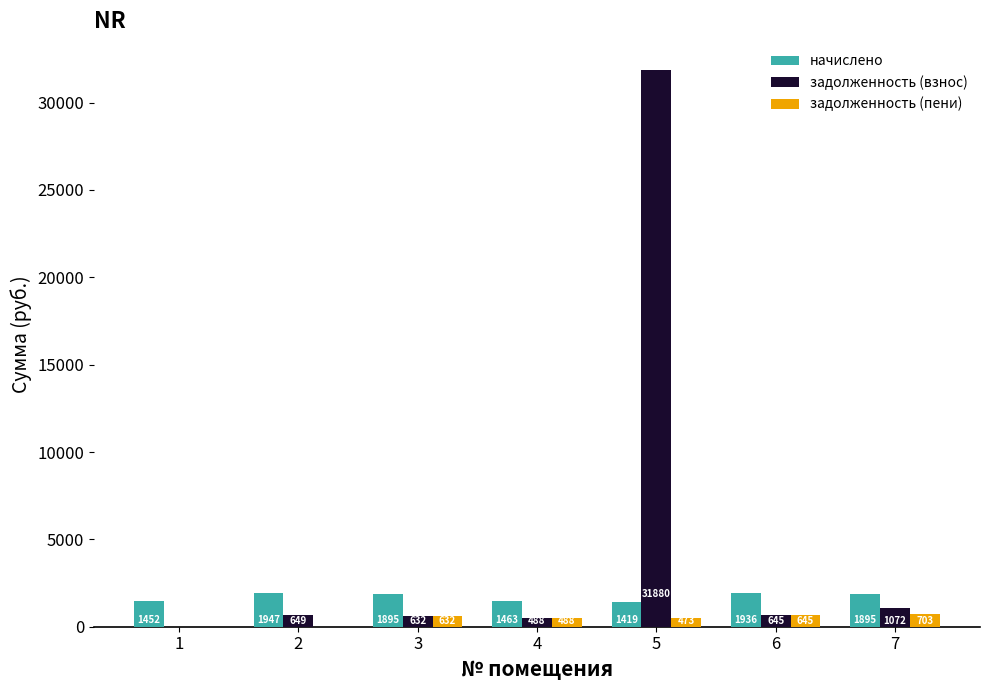

Which category has the highest value across all series?

5